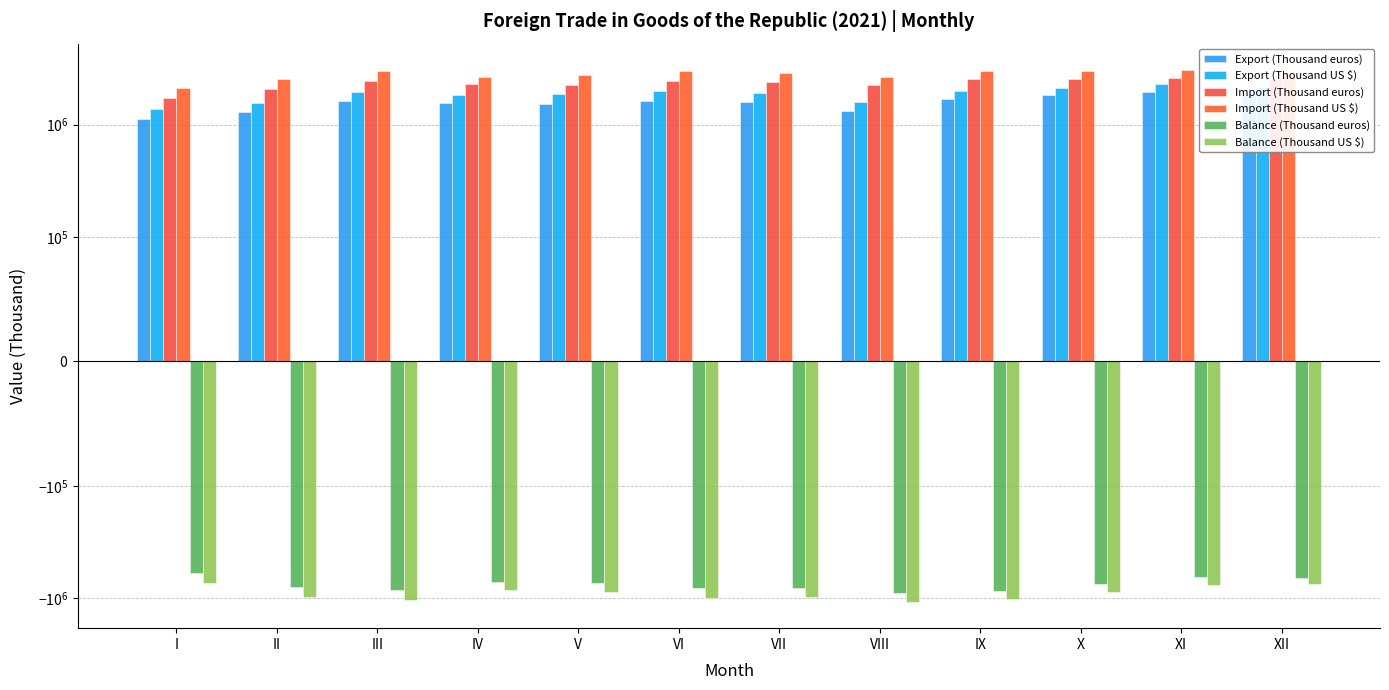

At which label is Balance (Thousand euros) closest to -756633?

X